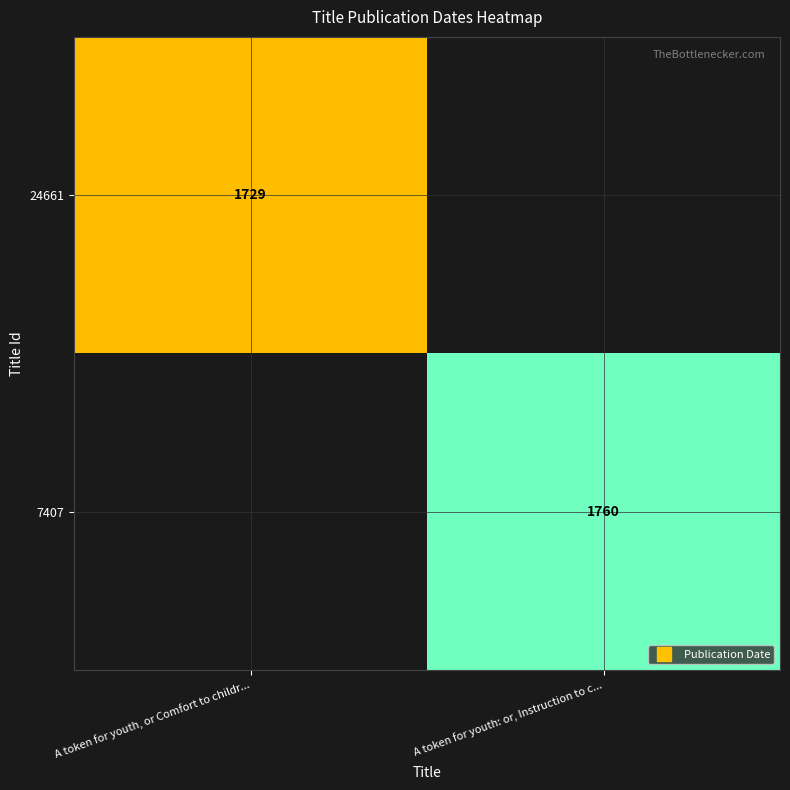

Rank the categories by 24661 value from lowest to highest.

A token for youth, or Comfort to childr..., A token for youth: or, Instruction to c...